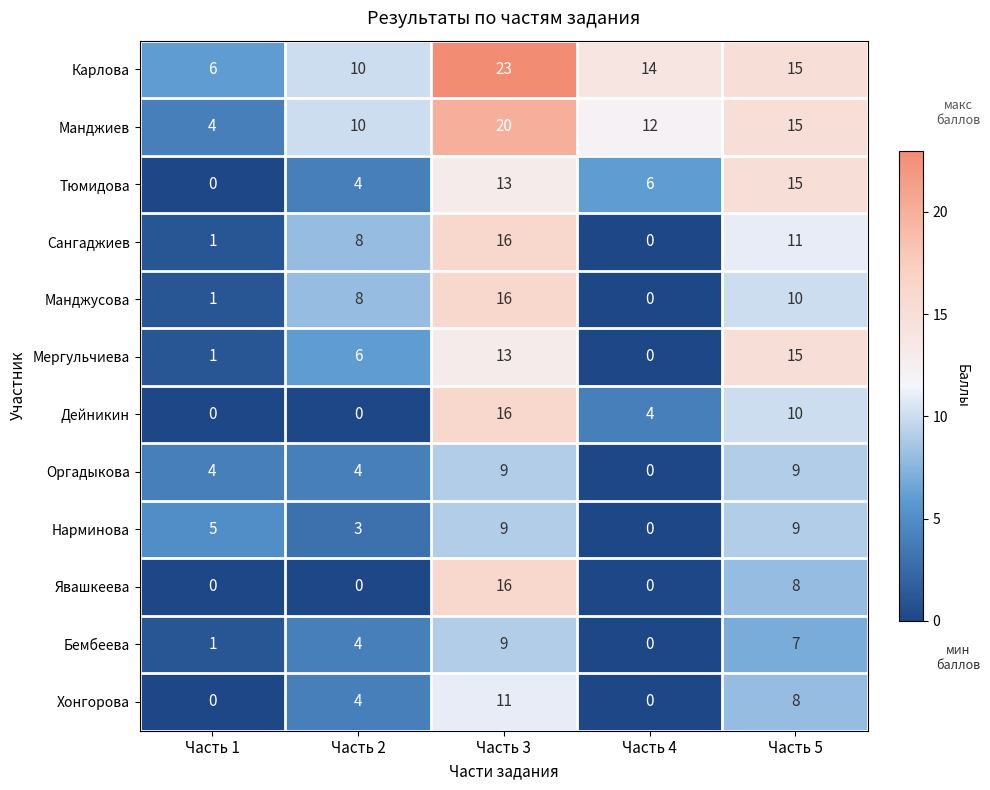

What is the approximate value of Карлова at Часть 2?

10